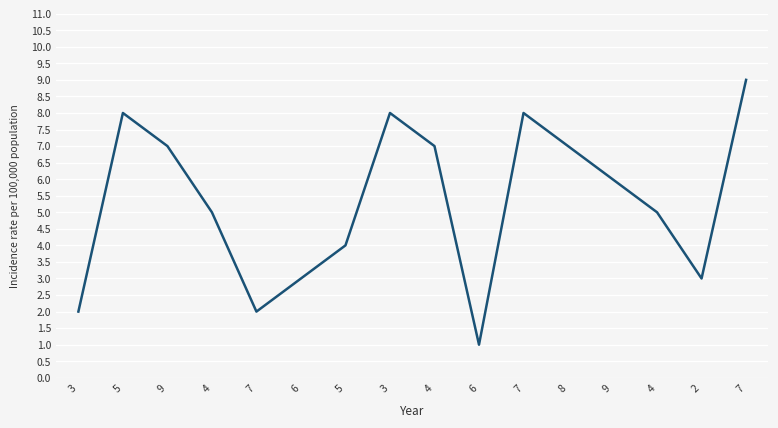

Does the chart have visible grid lines?

Yes